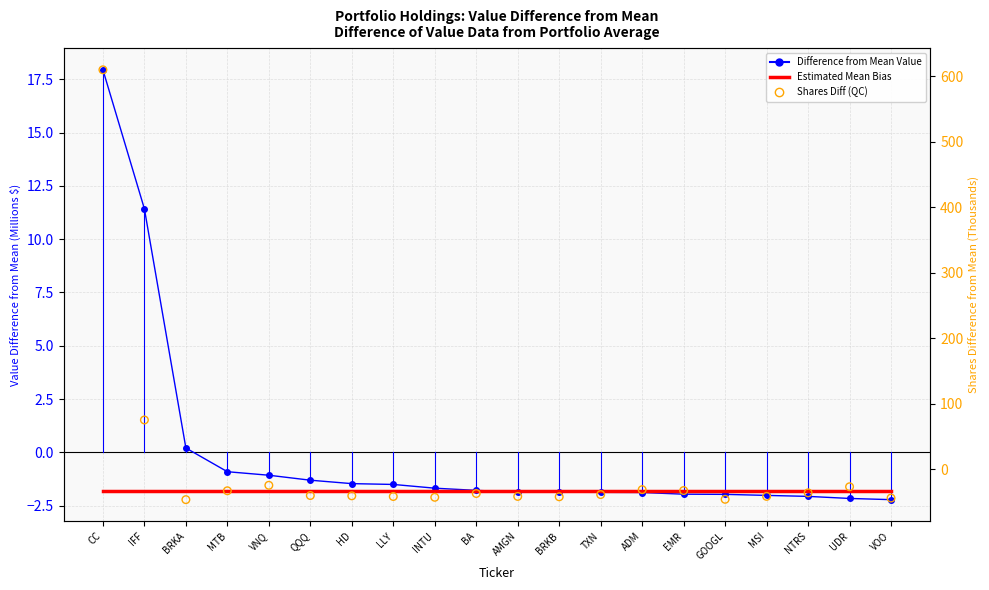

Which series has the largest Y range (max minus min)?

Shares Diff from Mean (QC)